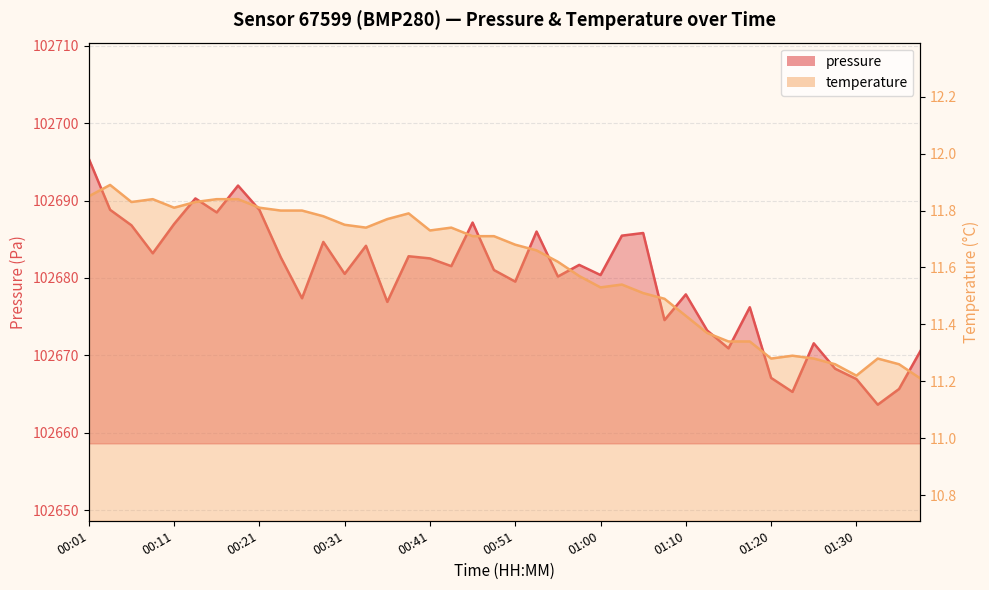

In pressure, how many points are lower than both neighbors (excluding endpoints)?

13